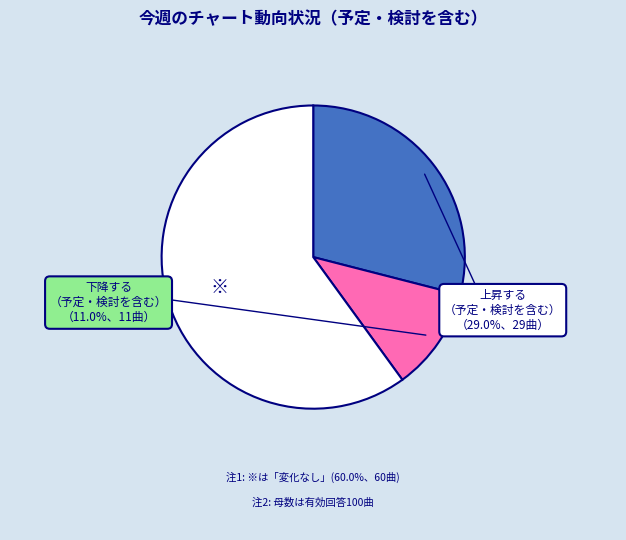

To the nearest percent, what percentage of the pie is -?

60%